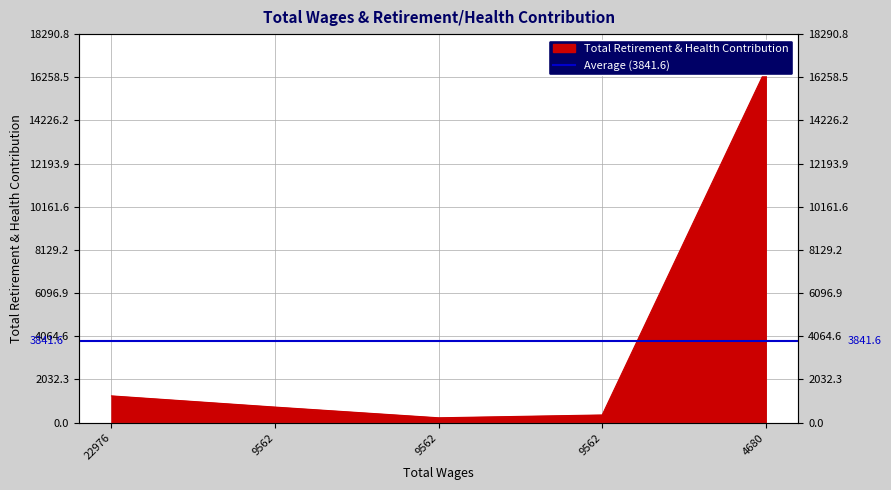

What is the ratio of the value at 9562.0 to the value at 22976.0?

0.6